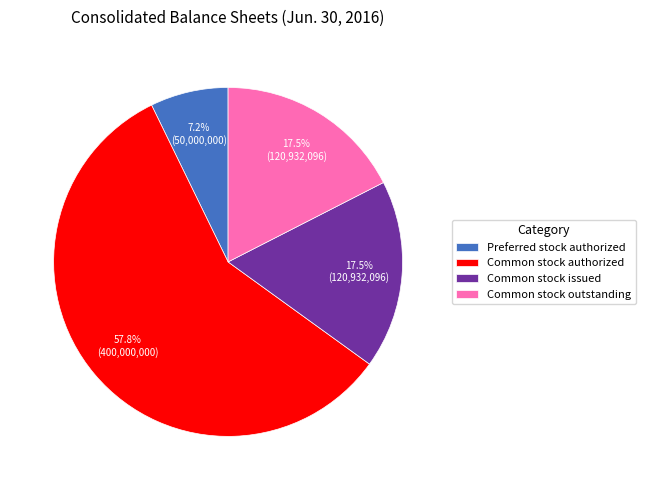

Does Common stock authorized account for over 50% of the chart?

Yes